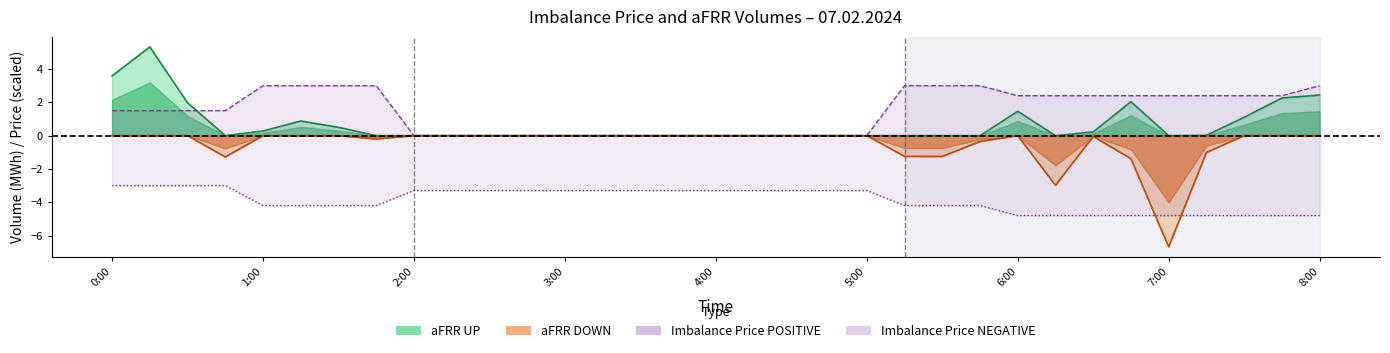

What is the difference between the maximum and minimum values in the Imbalance Price POSITIVE series?

3.0